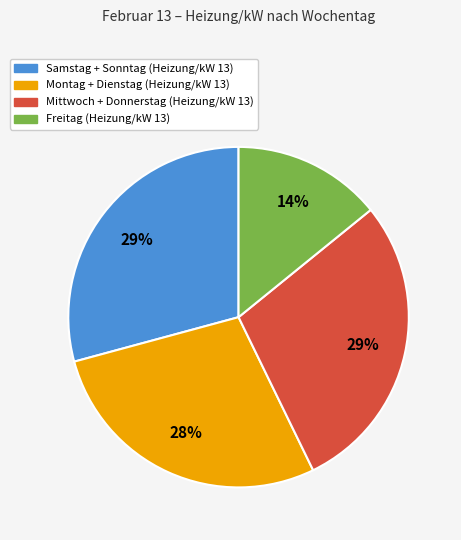

To the nearest percent, what portion does Samstag + Sonntag (Heizung/kW 13) represent?

29%